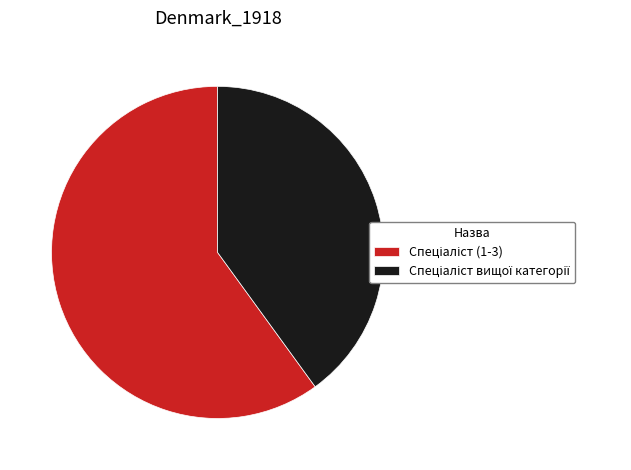

Does any single category account for the majority?

Yes